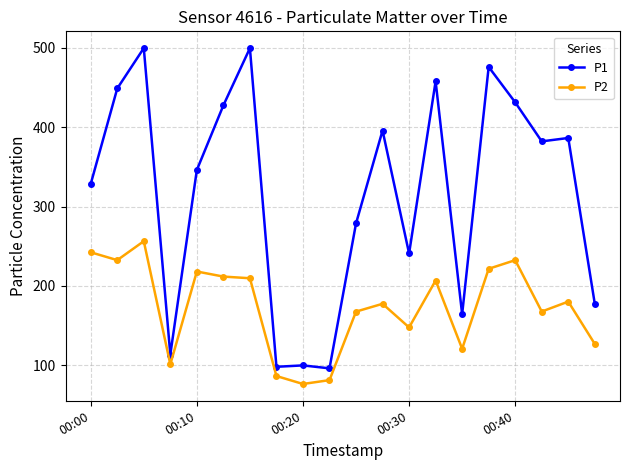

What is the maximum value for P1?

499.7